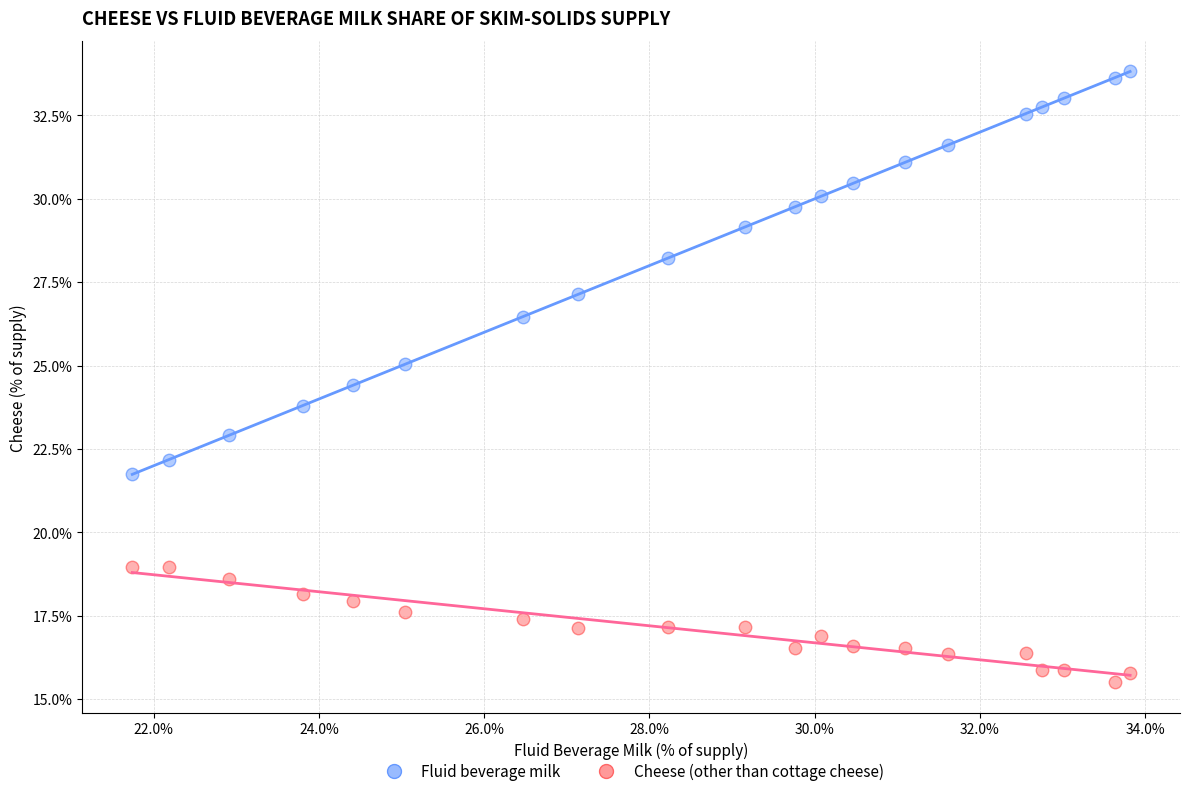

Which series reaches the minimum Y coordinate?

Cheese (other than cottage cheese)